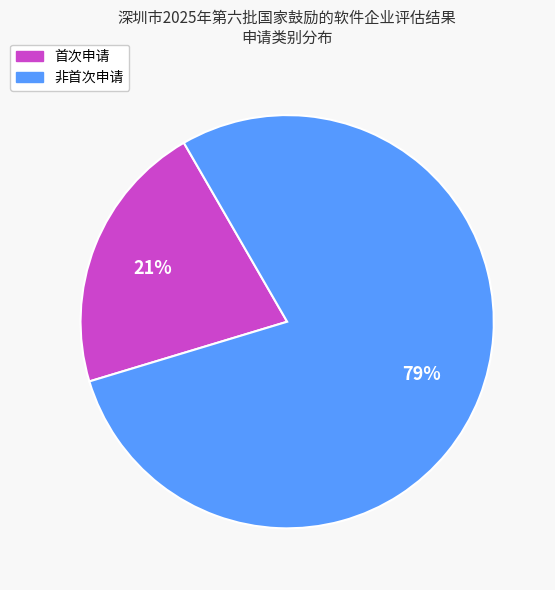

Is there any slice that represents more than half of the pie?

Yes